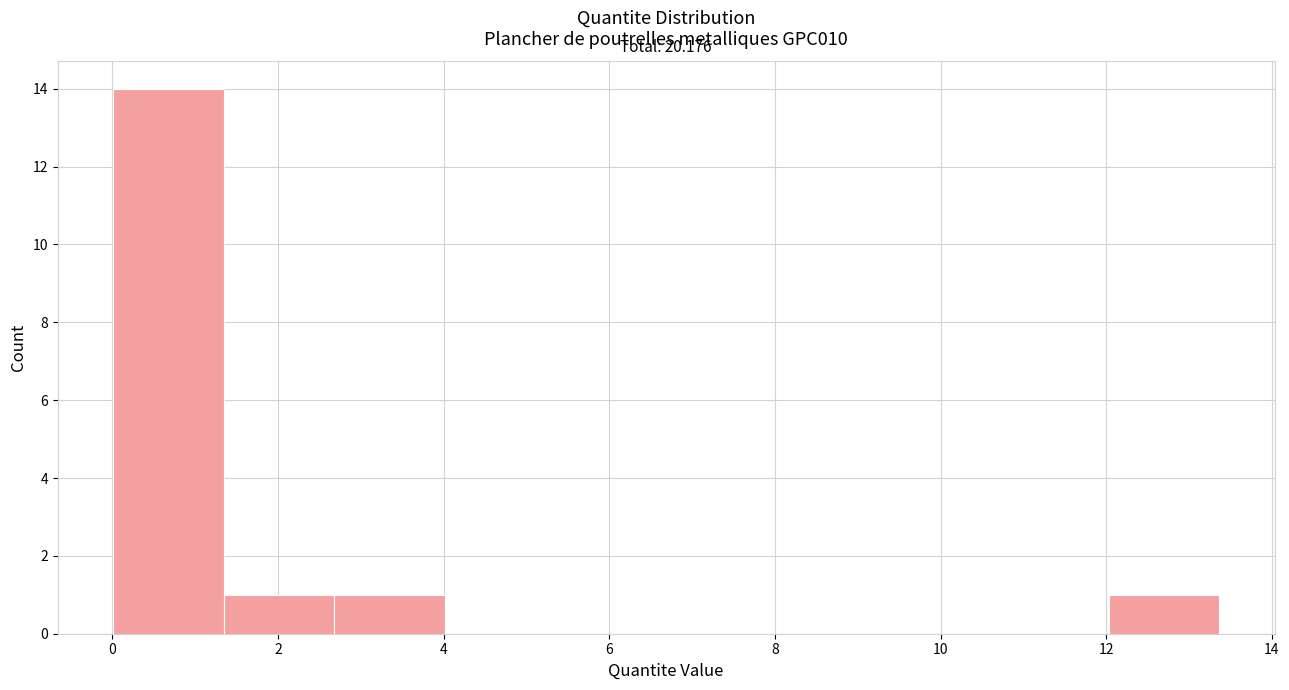

Over which range of the x-axis is the bar tallest?

0.0 to 1.4